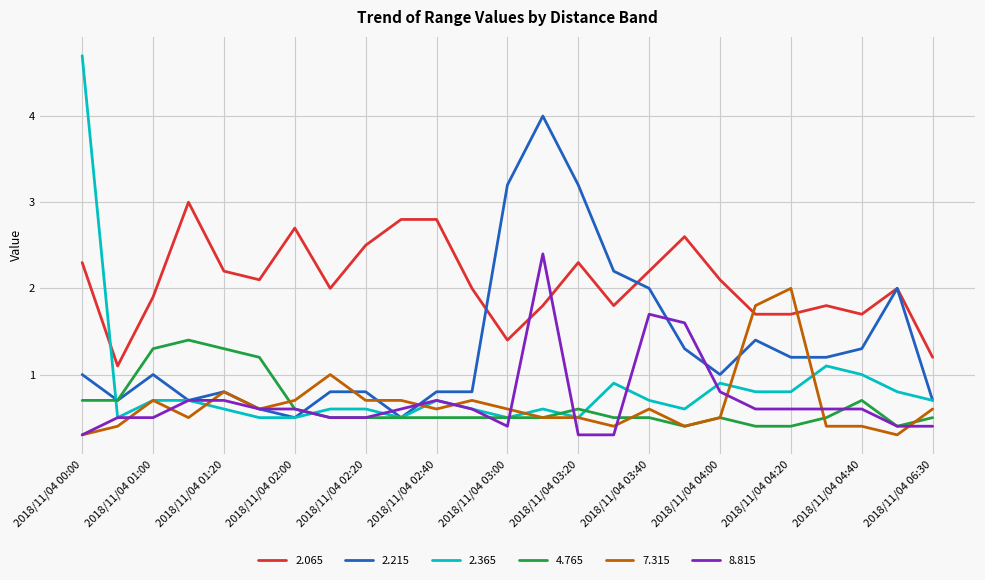

What are all the series names shown in the legend?

2.065, 2.215, 2.365, 4.765, 7.315, 8.815